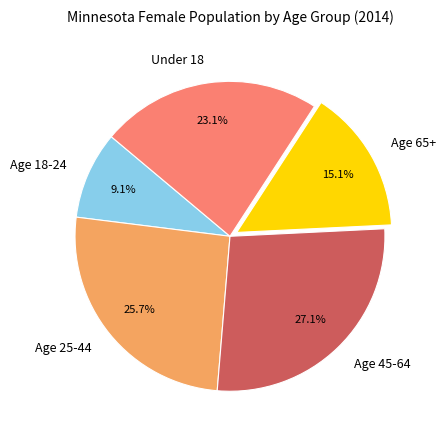

What is the largest slice in the pie chart?

Age 45-64